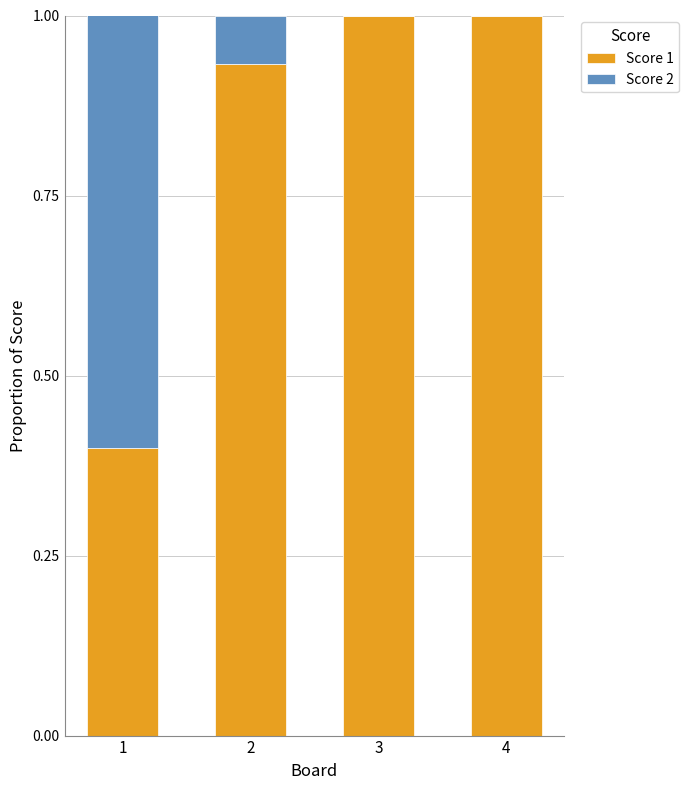

What is the sum of all Score 1 values?

3.3